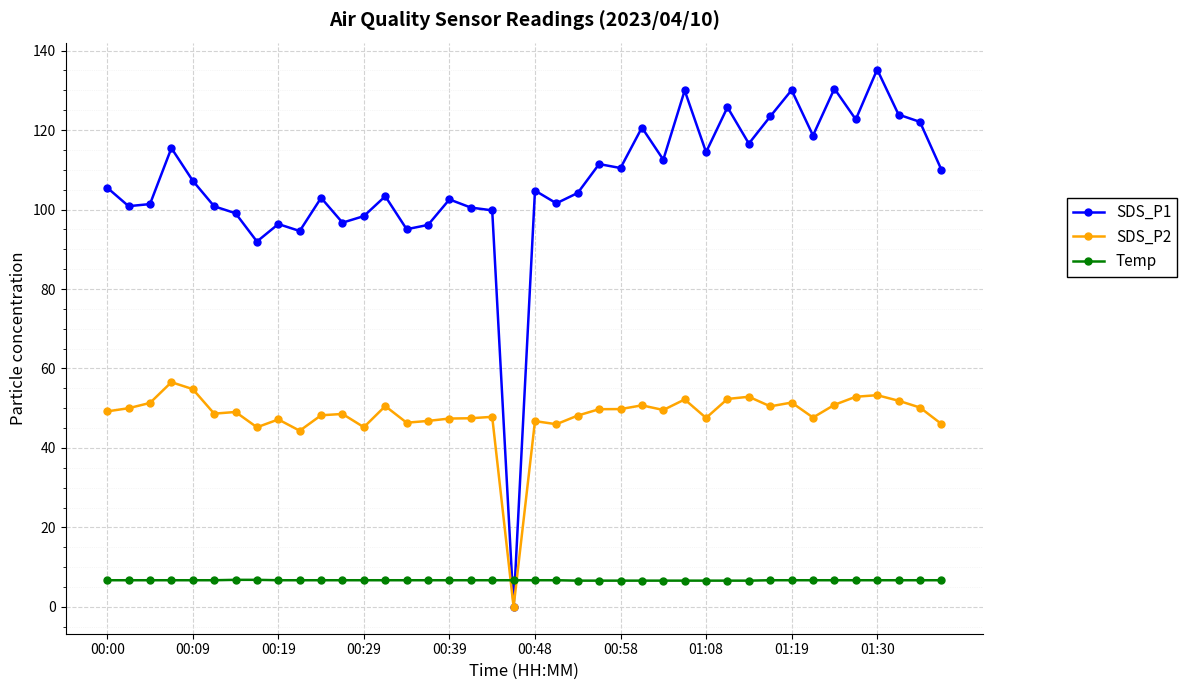

What is the value of the Temp point at the 9th from the left?

6.7